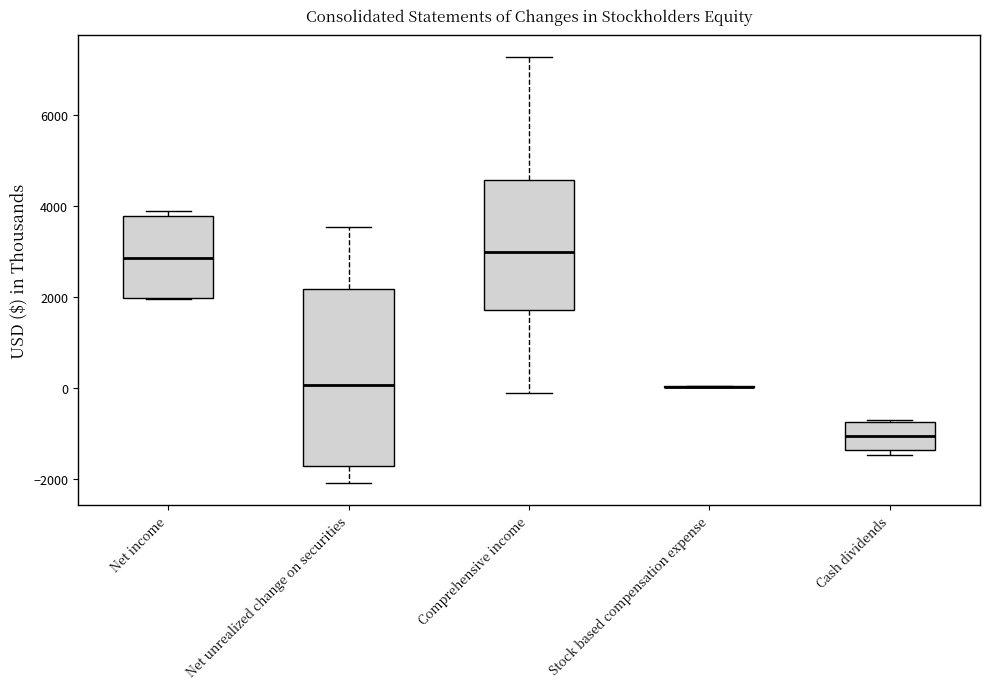

Reading left to right, transcribe this box plot: for each box, give where its median line is, the range the box spans, and where its two whiskers end, as read against the y-axis. The values are not printed on the chart, so give them approximately, as read against the axis.

Net income: median 2800, box 2000 to 3800, whiskers 2000 to 4000
Net unrealized change on securities: median 0, box -1800 to 2200, whiskers -2000 to 3600
Comprehensive income: median 3000, box 1800 to 4600, whiskers -200 to 7200
Stock based compensation expense: box collapsed to a line at 0, whiskers 0 to 0
Cash dividends: median -1000, box -1400 to -800, whiskers -1400 (just below the box's lower edge) to -800